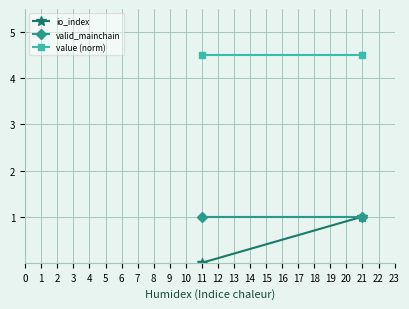

Which series has the largest total across all categories?

value (norm)